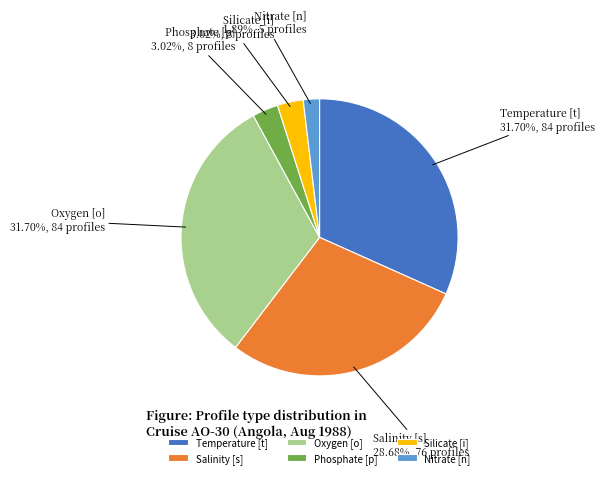

Count the number of slices in the pie.

6